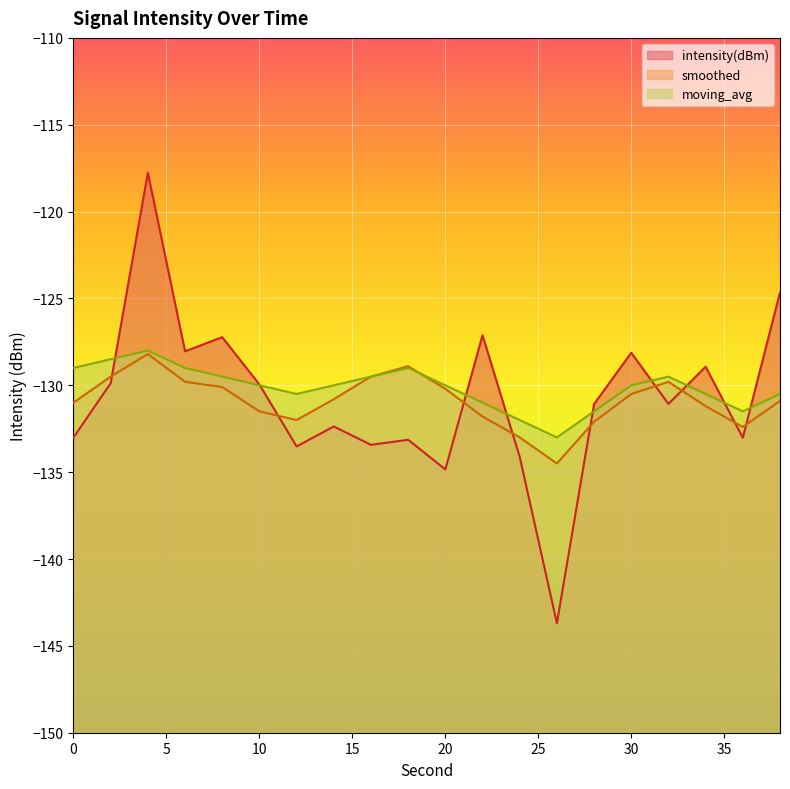

What is the difference between the smoothed values at 2 and 36?

2.9